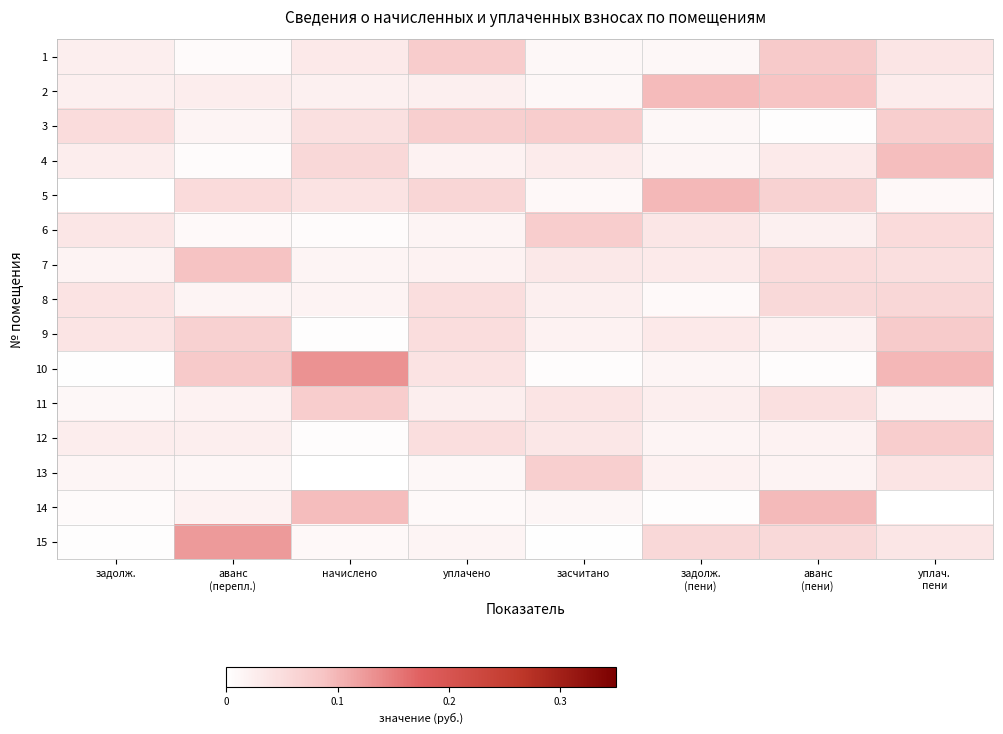

Reading left to right, extract all data points from this chart.

1: задолж.=0.0	аванс
(перепл.)=0.0	начислено=0.0	уплачено=0.1	засчитано=0.0	задолж.
(пени)=0.0	аванс
(пени)=0.1	уплач.
пени=0.0
2: задолж.=0.0	аванс
(перепл.)=0.0	начислено=0.0	уплачено=0.0	засчитано=0.0	задолж.
(пени)=0.1	аванс
(пени)=0.1	уплач.
пени=0.0
3: задолж.=0.1	аванс
(перепл.)=0.0	начислено=0.0	уплачено=0.1	засчитано=0.1	задолж.
(пени)=0.0	аванс
(пени)=0.0	уплач.
пени=0.1
4: задолж.=0.0	аванс
(перепл.)=0.0	начислено=0.1	уплачено=0.0	засчитано=0.0	задолж.
(пени)=0.0	аванс
(пени)=0.0	уплач.
пени=0.1
5: задолж.=0.0	аванс
(перепл.)=0.1	начислено=0.0	уплачено=0.1	засчитано=0.0	задолж.
(пени)=0.1	аванс
(пени)=0.1	уплач.
пени=0.0
6: задолж.=0.0	аванс
(перепл.)=0.0	начислено=0.0	уплачено=0.0	засчитано=0.1	задолж.
(пени)=0.0	аванс
(пени)=0.0	уплач.
пени=0.1
7: задолж.=0.0	аванс
(перепл.)=0.1	начислено=0.0	уплачено=0.0	засчитано=0.0	задолж.
(пени)=0.0	аванс
(пени)=0.1	уплач.
пени=0.0
8: задолж.=0.0	аванс
(перепл.)=0.0	начислено=0.0	уплачено=0.0	засчитано=0.0	задолж.
(пени)=0.0	аванс
(пени)=0.1	уплач.
пени=0.1
9: задолж.=0.0	аванс
(перепл.)=0.1	начислено=0.0	уплачено=0.1	засчитано=0.0	задолж.
(пени)=0.0	аванс
(пени)=0.0	уплач.
пени=0.1
10: задолж.=0.0	аванс
(перепл.)=0.1	начислено=0.1	уплачено=0.0	засчитано=0.0	задолж.
(пени)=0.0	аванс
(пени)=0.0	уплач.
пени=0.1
11: задолж.=0.0	аванс
(перепл.)=0.0	начислено=0.1	уплачено=0.0	засчитано=0.0	задолж.
(пени)=0.0	аванс
(пени)=0.0	уплач.
пени=0.0
12: задолж.=0.0	аванс
(перепл.)=0.0	начислено=0.0	уплачено=0.0	засчитано=0.0	задолж.
(пени)=0.0	аванс
(пени)=0.0	уплач.
пени=0.1
13: задолж.=0.0	аванс
(перепл.)=0.0	начислено=0.0	уплачено=0.0	засчитано=0.1	задолж.
(пени)=0.0	аванс
(пени)=0.0	уплач.
пени=0.0
14: задолж.=0.0	аванс
(перепл.)=0.0	начислено=0.1	уплачено=0.0	засчитано=0.0	задолж.
(пени)=0.0	аванс
(пени)=0.1	уплач.
пени=0.0
15: задолж.=0.0	аванс
(перепл.)=0.1	начислено=0.0	уплачено=0.0	засчитано=0.0	задолж.
(пени)=0.1	аванс
(пени)=0.1	уплач.
пени=0.0